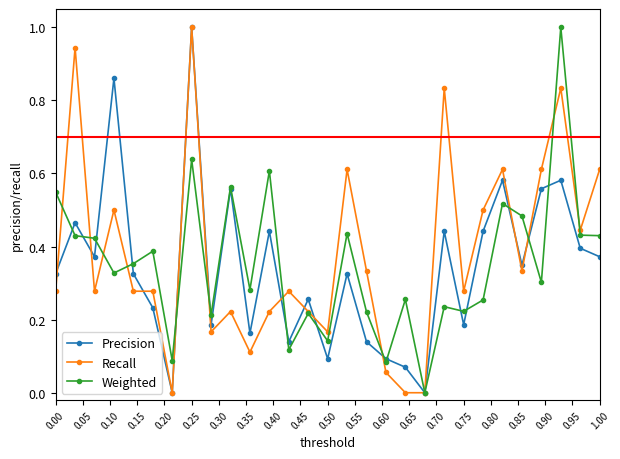

True or false: Precision has more than 0 interior local peaks.

True